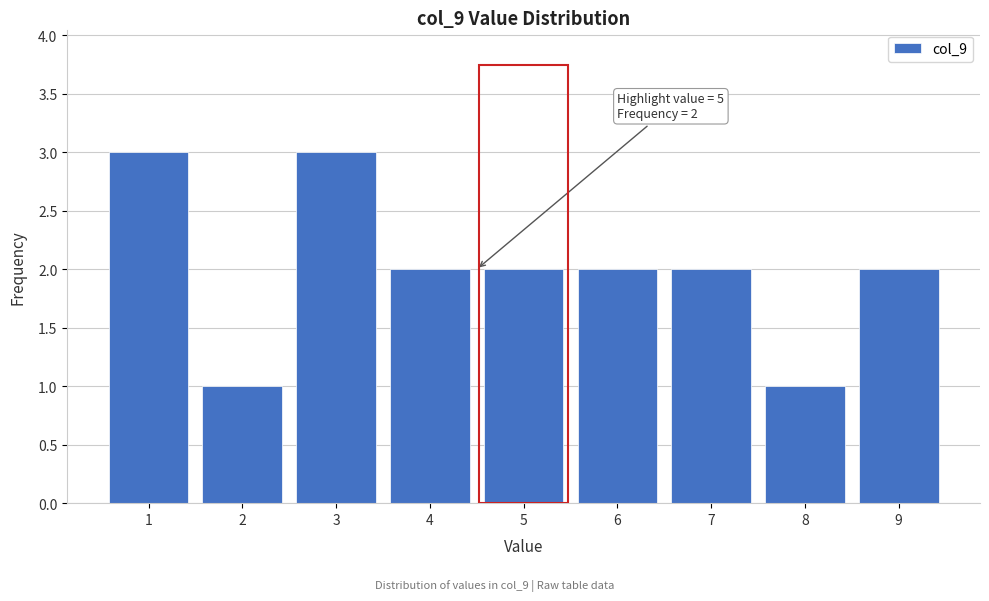

Reading left to right, list all the values displayed in this chart.

3	1	3	2	2	2	2	1	2